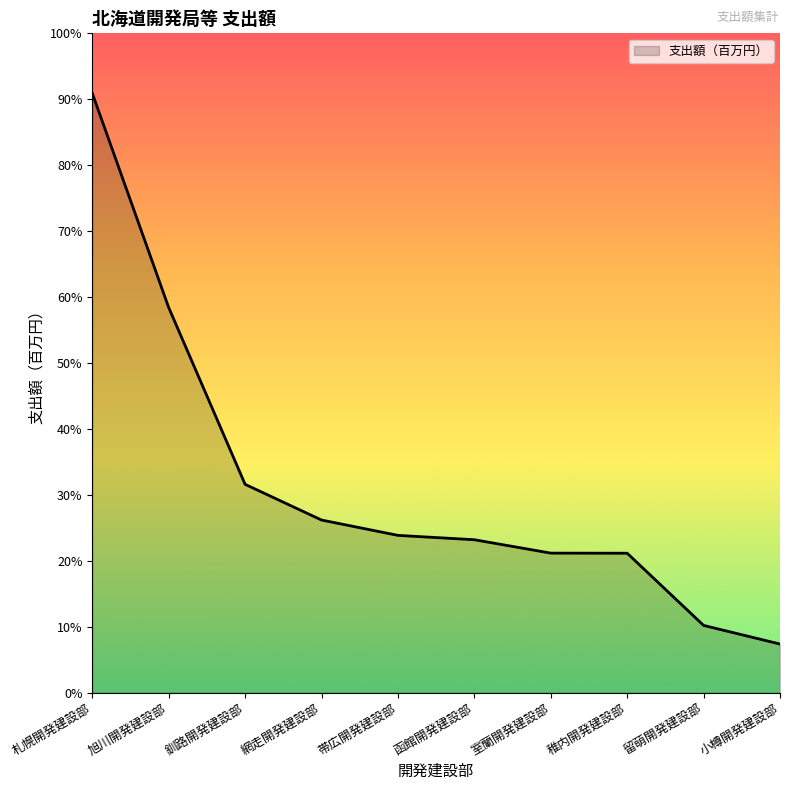

List the labels in order of value, smallest first.

小樽開発建設部, 留萌開発建設部, 稚内開発建設部, 室蘭開発建設部, 函館開発建設部, 帯広開発建設部, 網走開発建設部, 釧路開発建設部, 旭川開発建設部, 札幌開発建設部